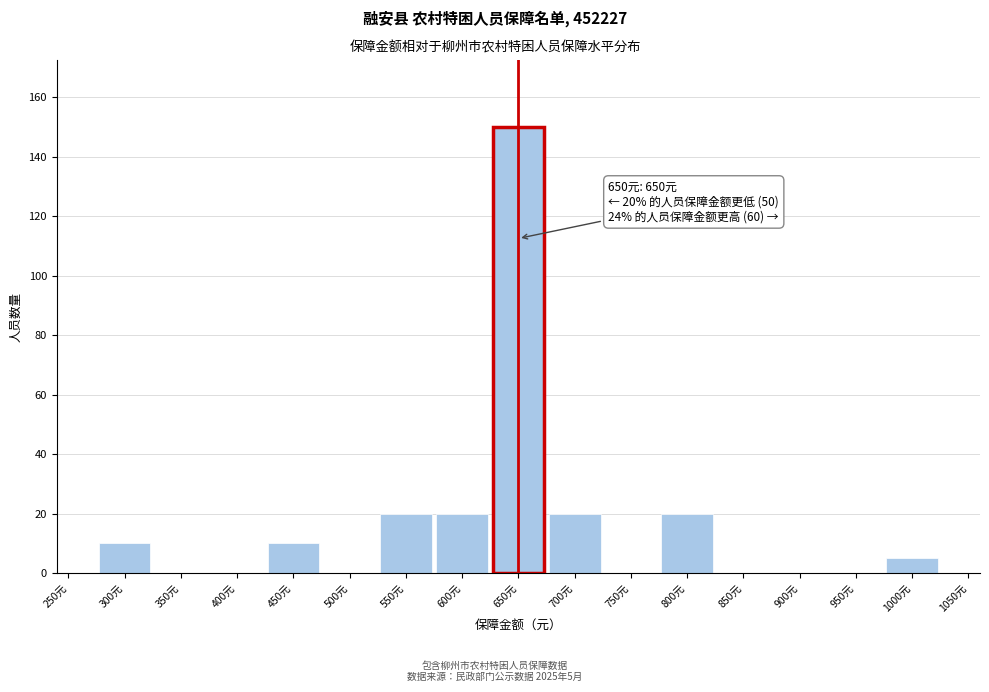

Over which range of the x-axis is the bar tallest?

625 to 675